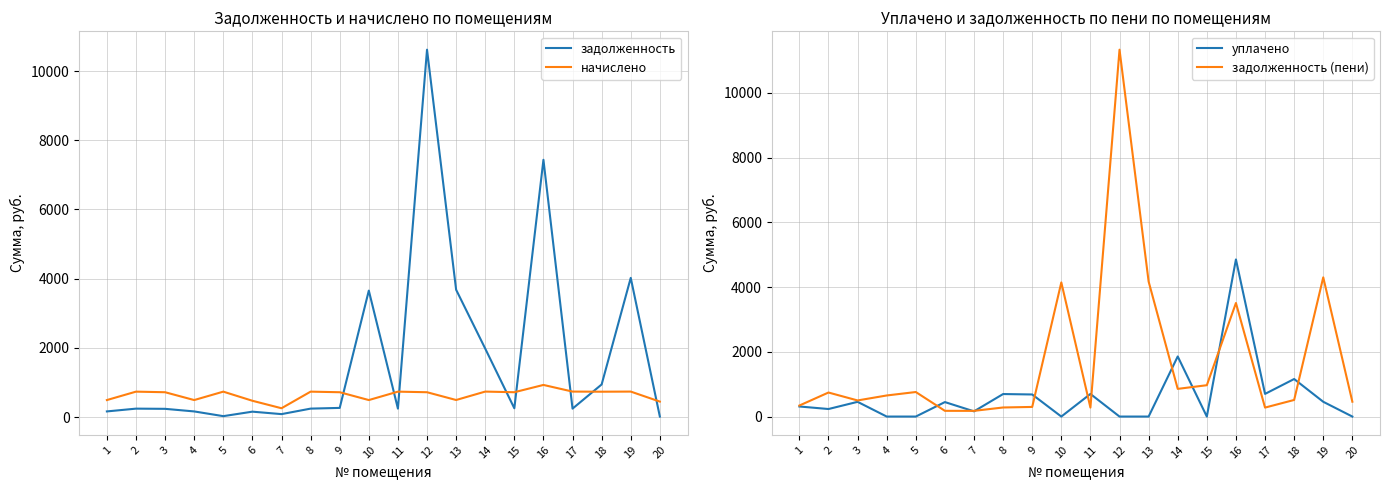

What is the value of the начислено point at the 3rd from the left?

716.1